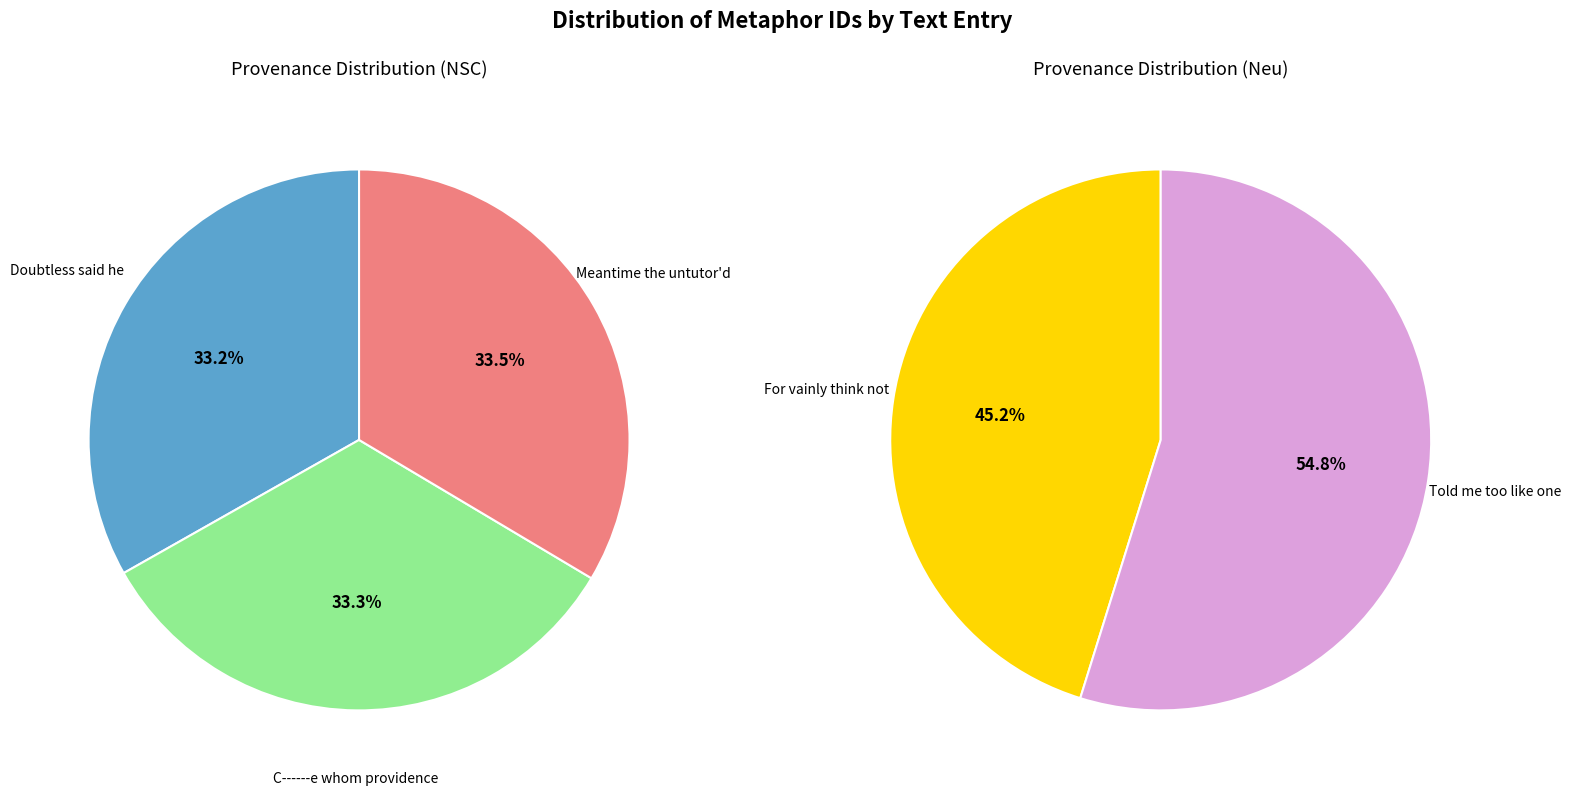

Does any single category account for the majority?

No